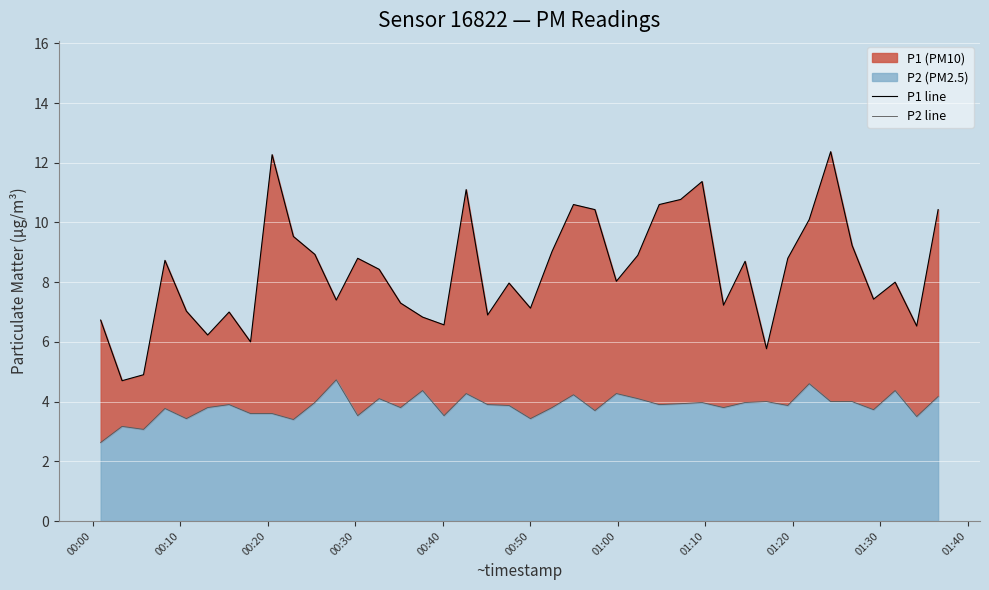

The value of P1 line at 01:00 is 3.2. True or false?

False